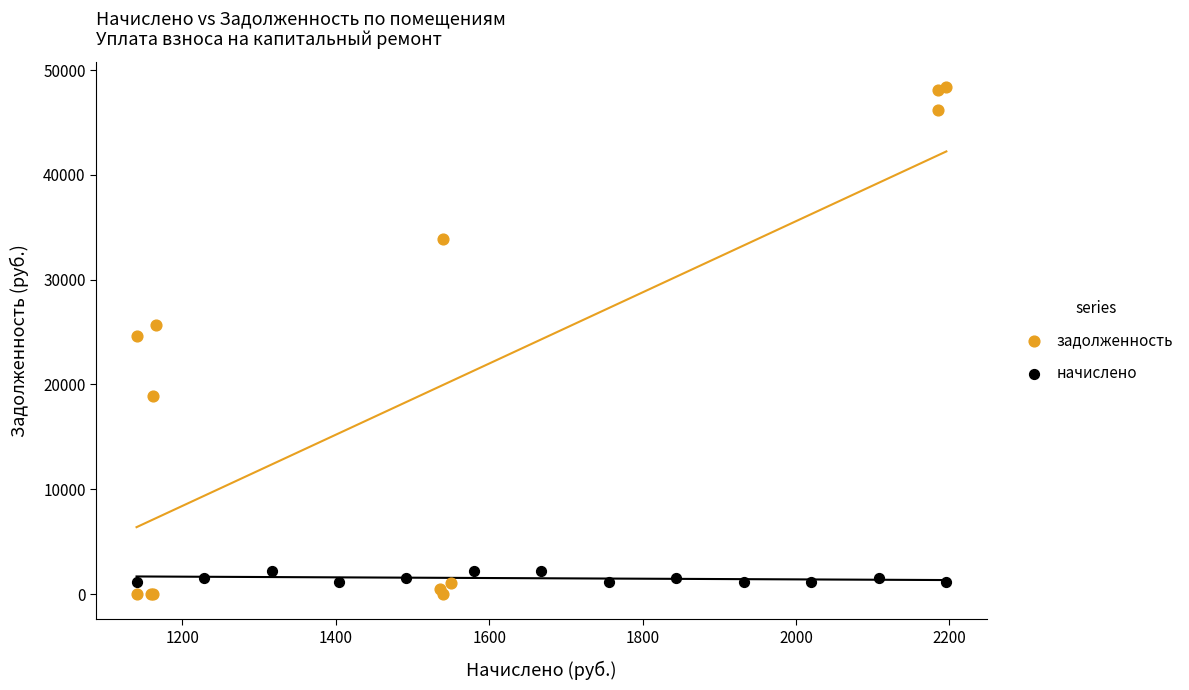

Which series has the largest Y range (max minus min)?

задолженность